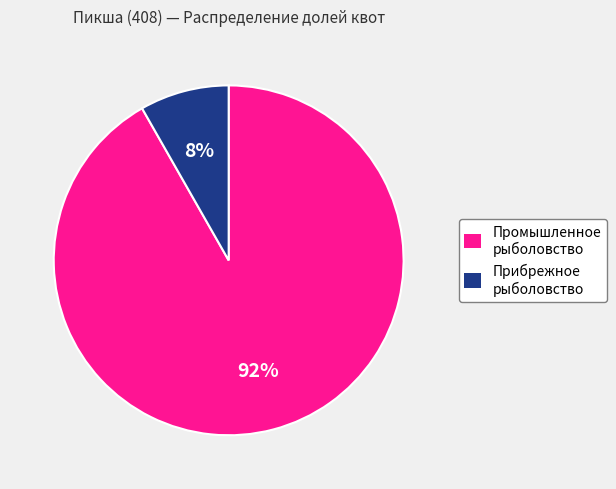

How many segments does this pie chart have?

2